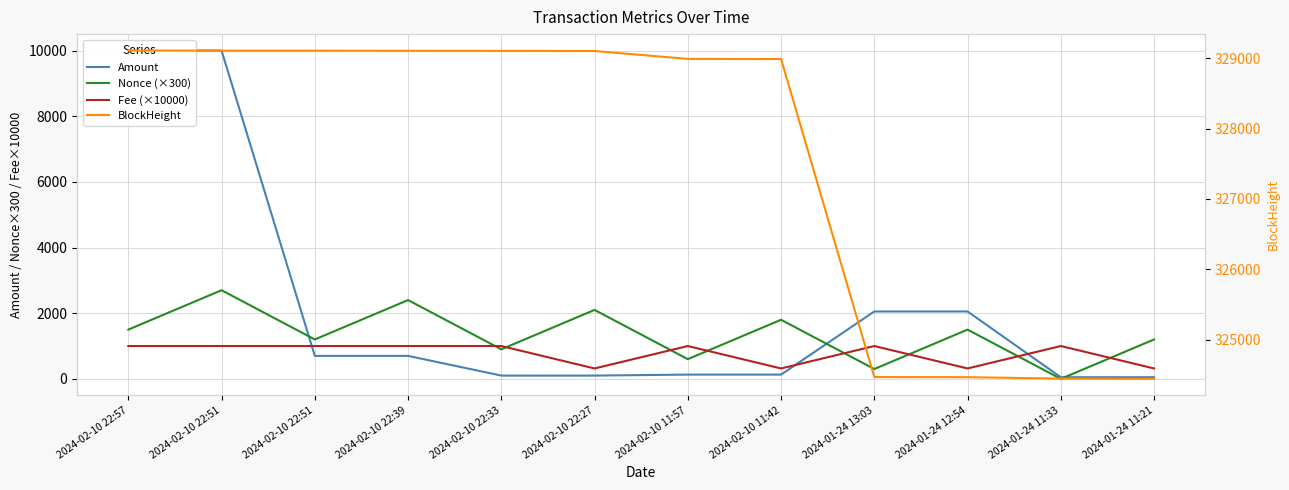

List the series in order of their peak value, lowest first.

Fee (×10000), Nonce (×300), Amount, BlockHeight